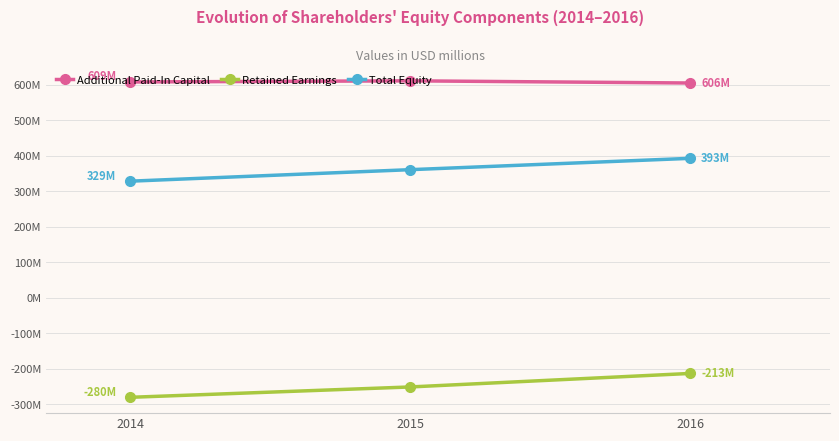

What are all the series names shown in the legend?

Additional Paid-In Capital, Retained Earnings, Total Equity